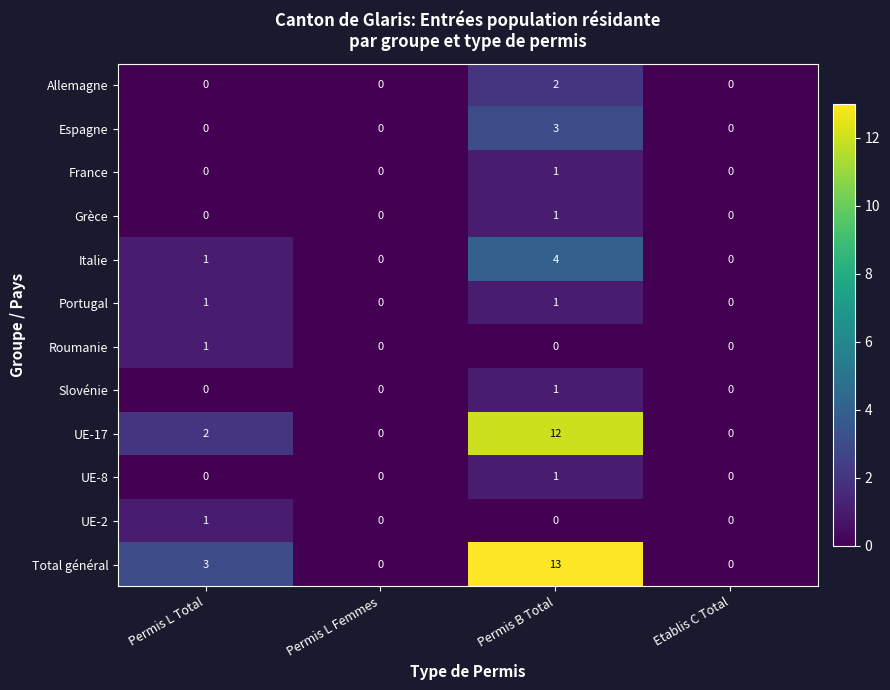

What is the maximum value shown in the chart?

13